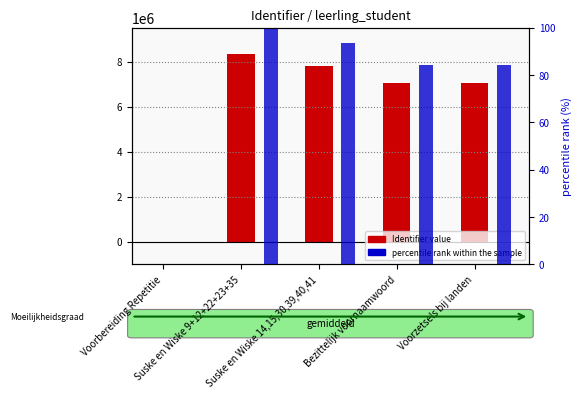

True or false: Identifier (negative) has a value of 0.0 at Suske en Wiske 14,15,30,39,40,41.

True